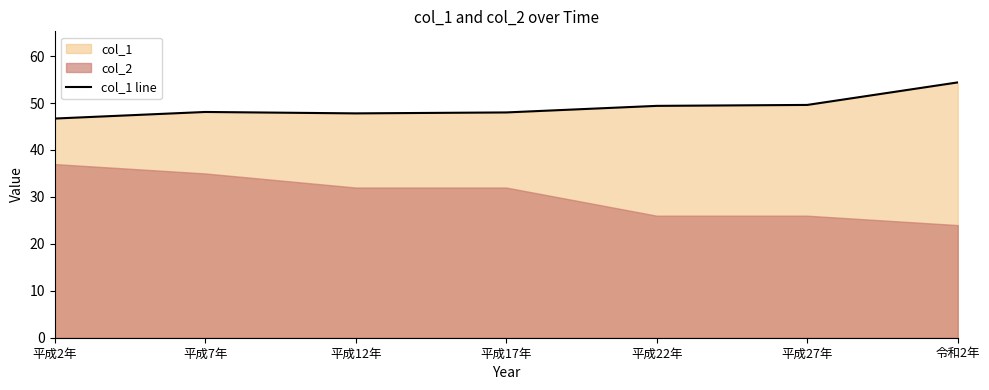

Reading right to left, list all the values displayed in this chart.

54.4	49.6	49.4	48.0	47.8	48.1	46.7